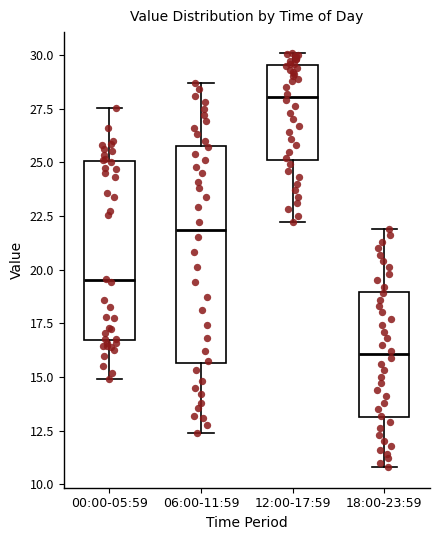

Where is the upper edge of the box for 12:00-17:59 on the y-axis? The values are not printed on the chart, so give them approximately, as read against the axis.

29.5